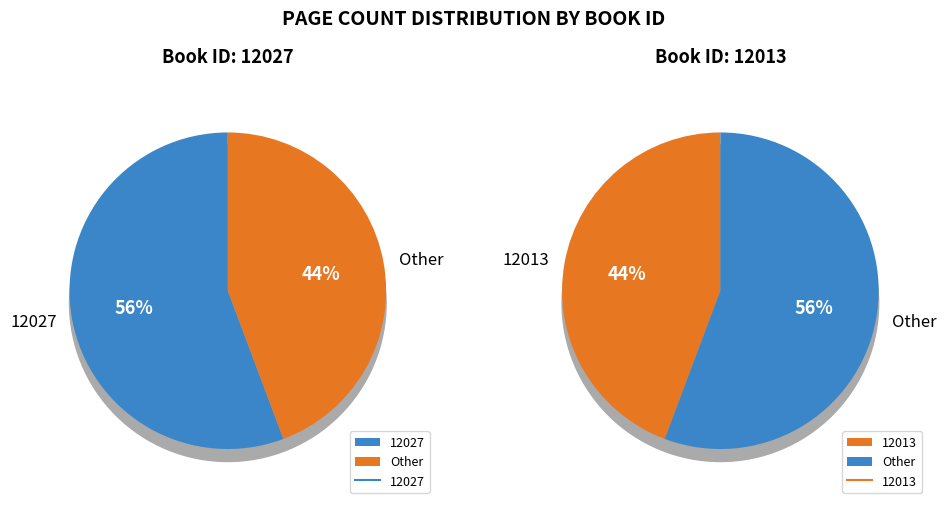

What percentage is the 12027 slice, to the nearest percent?

56%